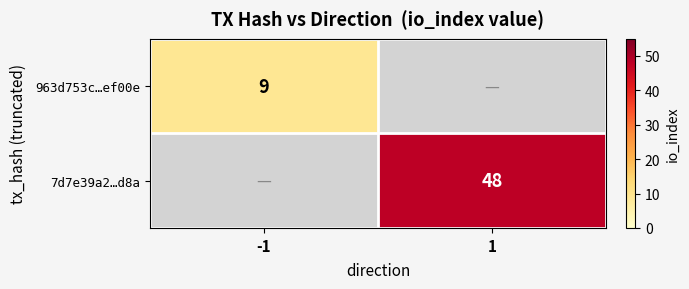

Is it true that 7d7e39a2…d8a equals 31 at 1?

False